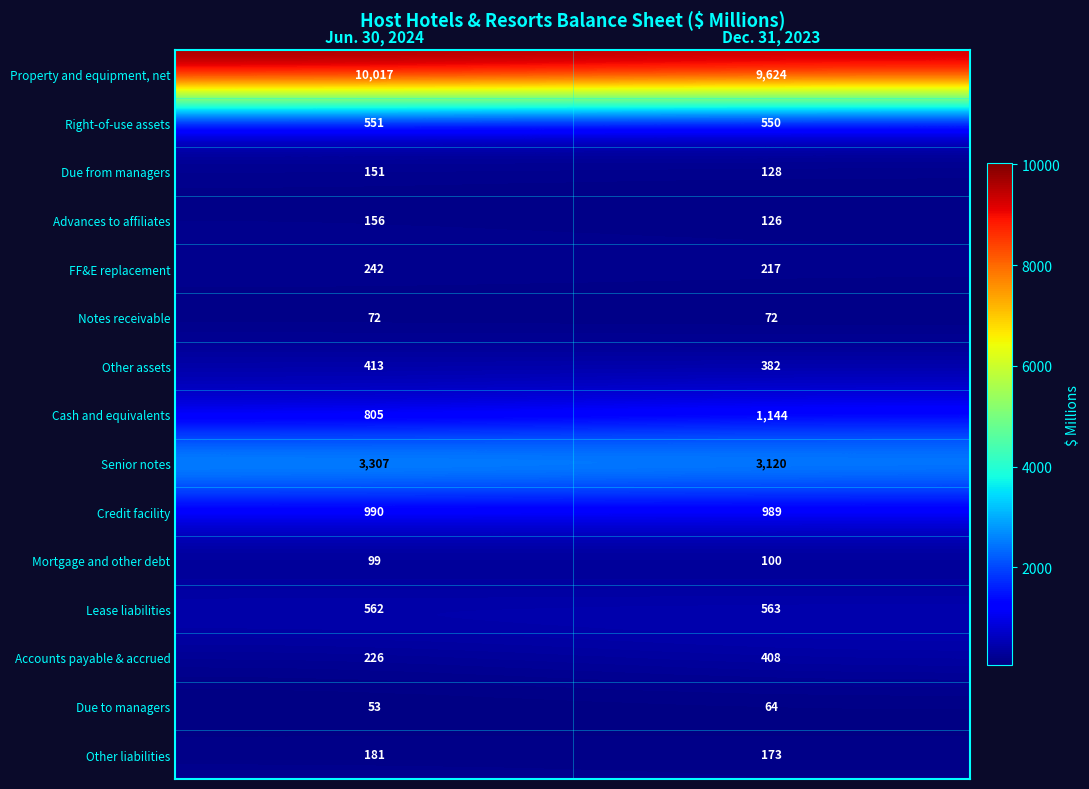

What is the minimum value shown in the chart?

53